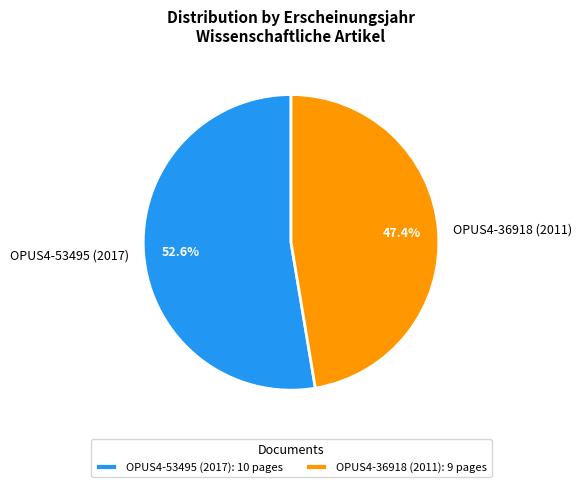

What portion of the pie excludes OPUS4-53495 (2017)?

47.4%